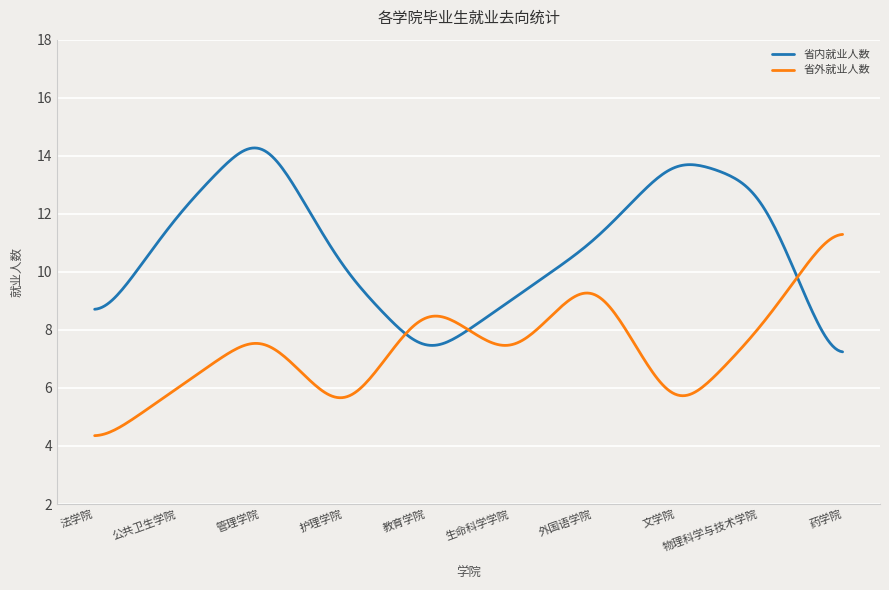

What are all the series names shown in the legend?

省内就业人数, 省外就业人数